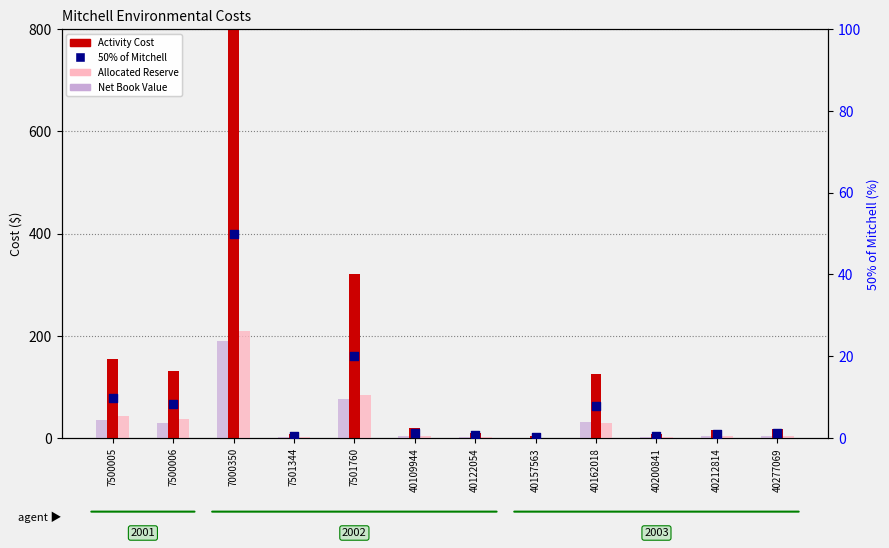

Which series contains the lowest Y value?

50% of Mitchell